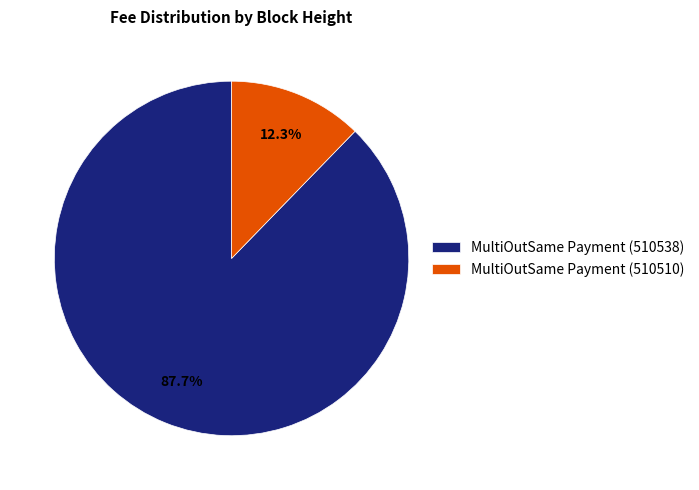

To the nearest percent, what is the difference between the MultiOutSame Payment (510538) and MultiOutSame Payment (510510) slice percentages?

75%